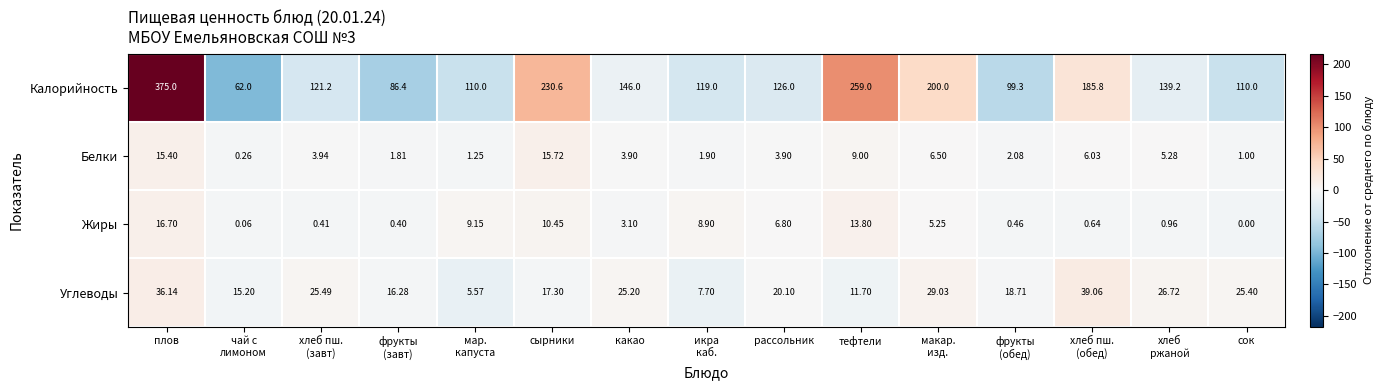

Where is Калорийность nearest to the value 218?

сырники